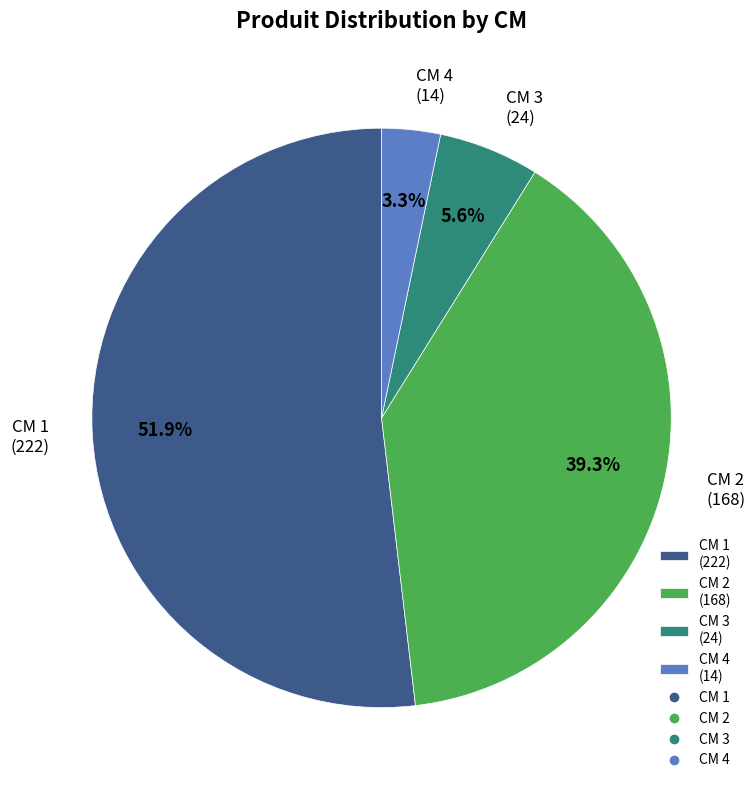

Which slice is the smallest?

CM 4 (14)